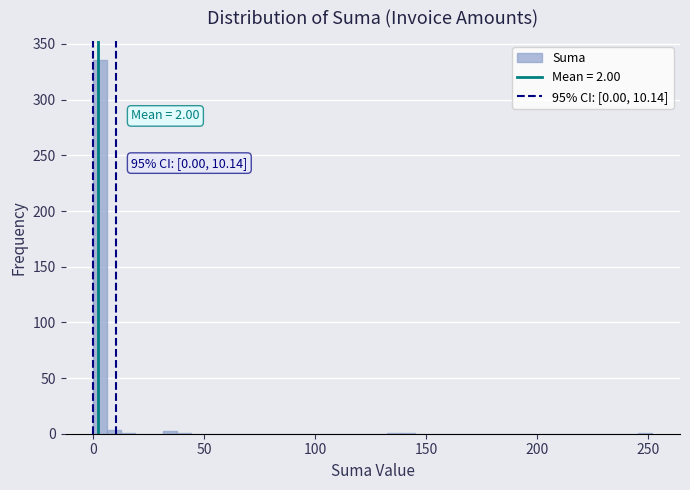

Read against the x-axis, roughly where is the centre of the tallest bar?

5